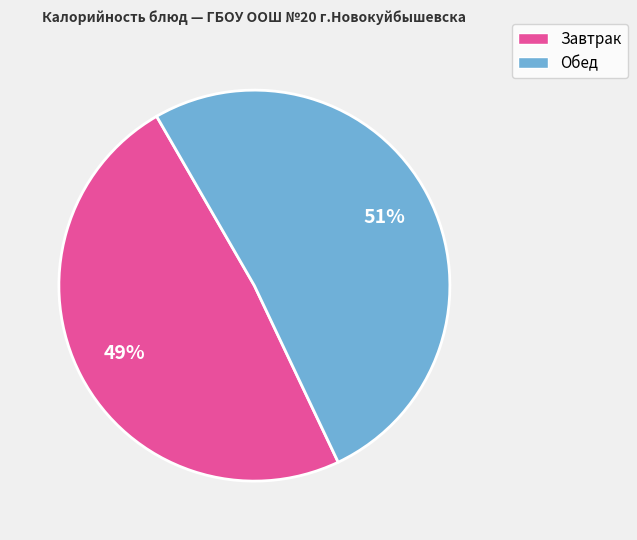

Is there any slice that represents more than half of the pie?

Yes